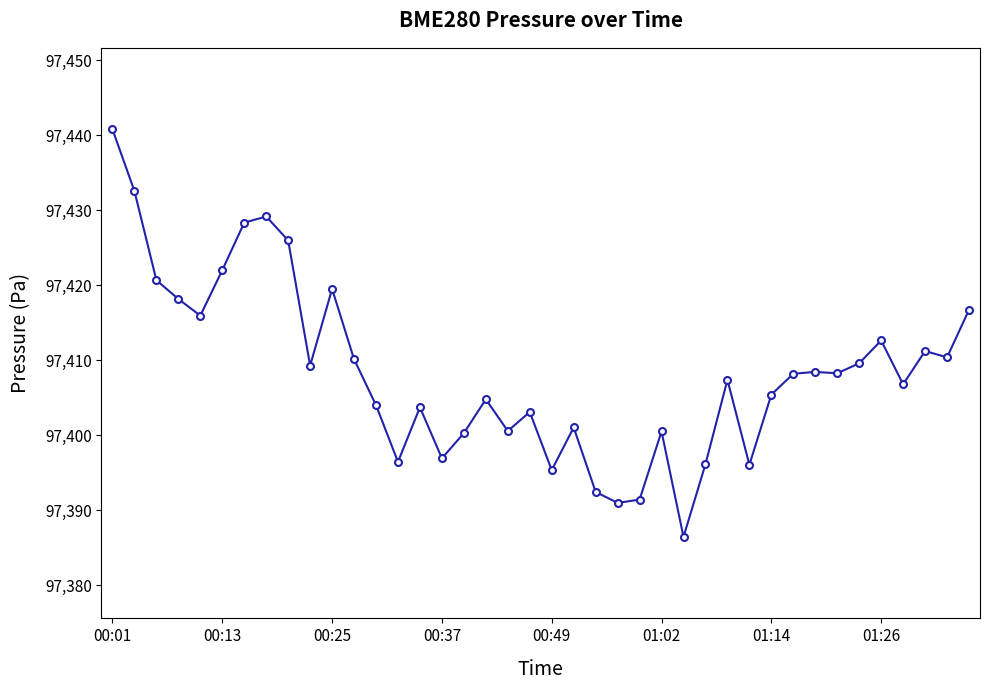

What is the value of the 30th point from the left?

97396.1